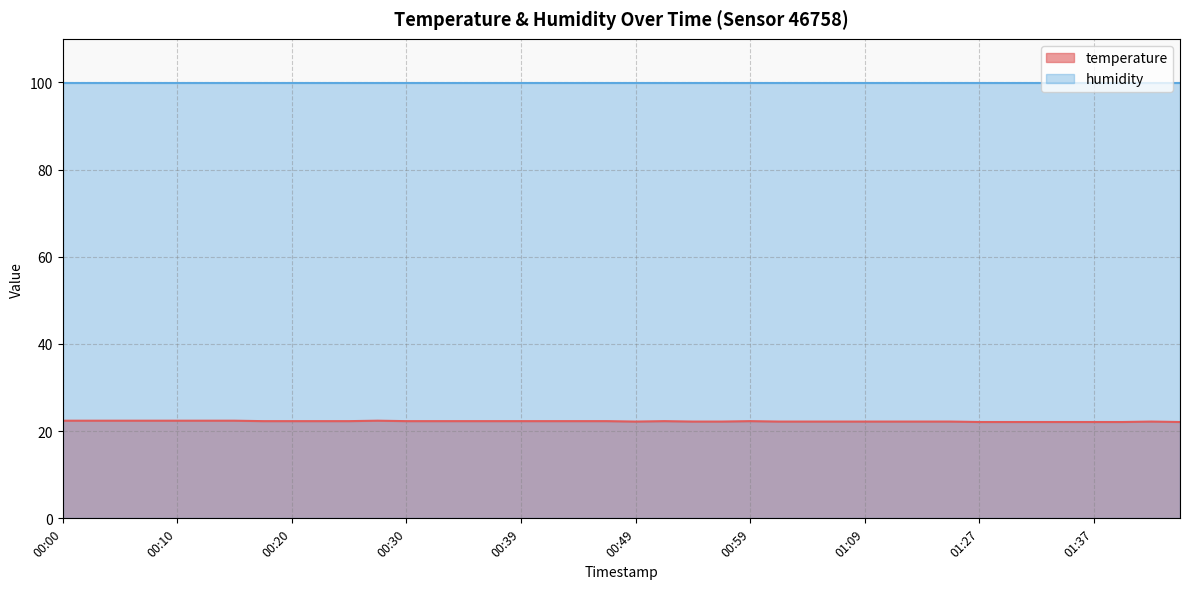

What is the greatest value displayed?

99.9